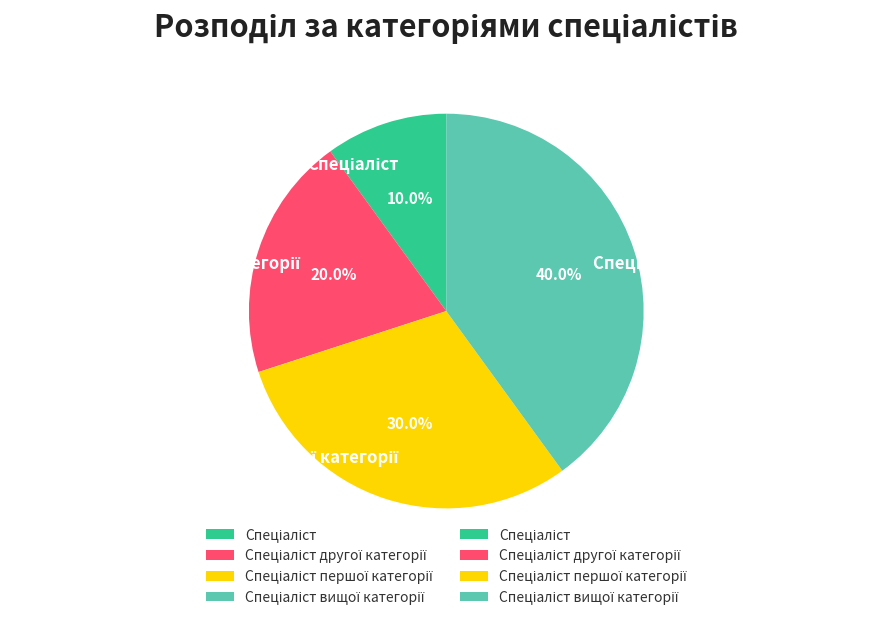

Is there any slice that represents more than half of the pie?

No